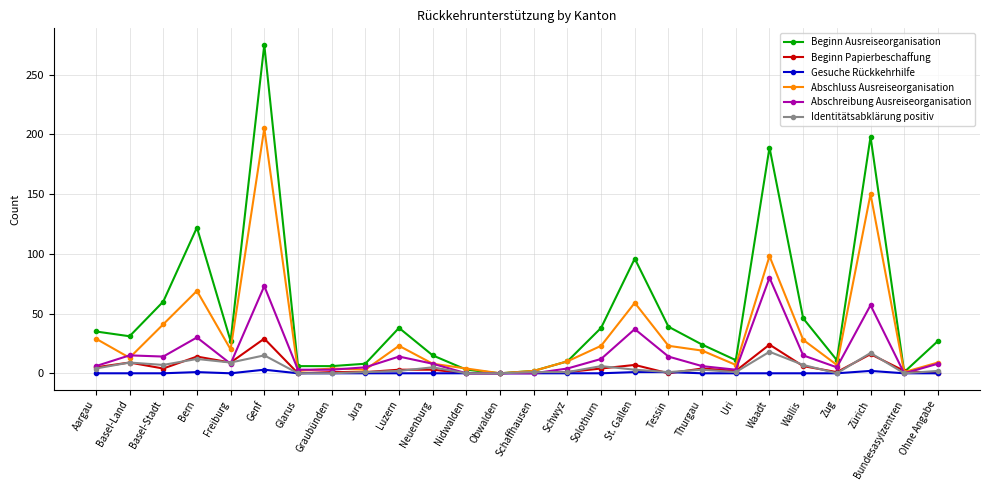

At how many categories does at least one series exceed 180?

3